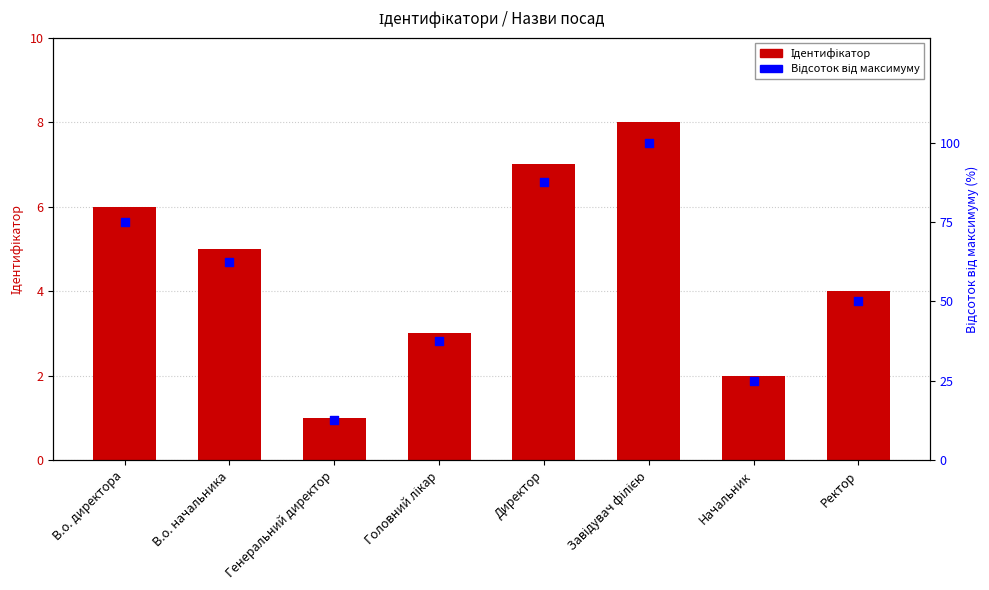

At how many categories does at least one series exceed 46?

5